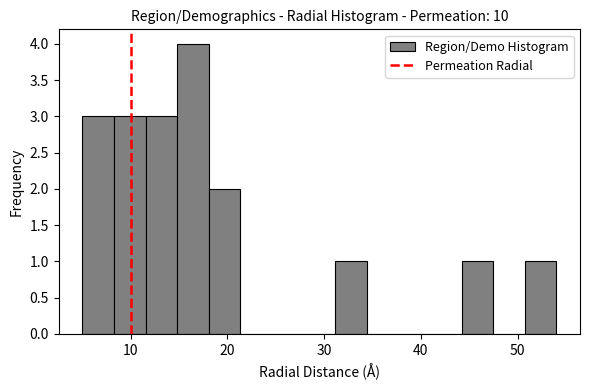

Around what value on the x-axis is the tallest bar? Give the approximate position of its centre, as read against the axis.

16